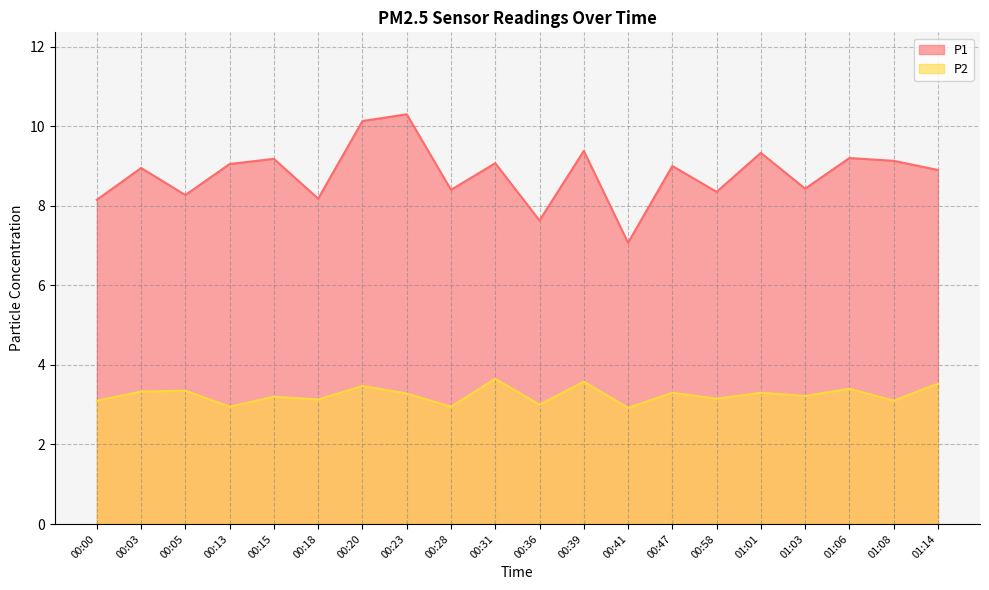

What is the label of the 12th point from the right?

00:28